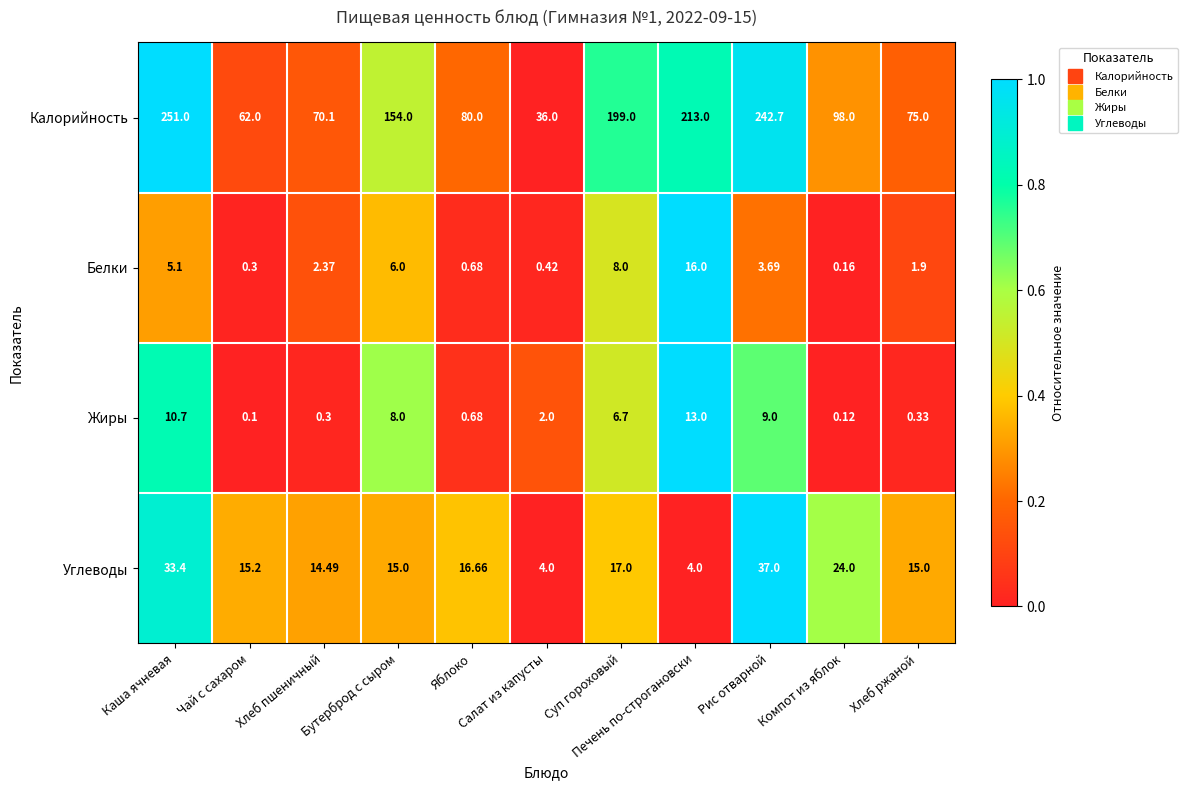

At how many categories does at least one series exceed 0?

11